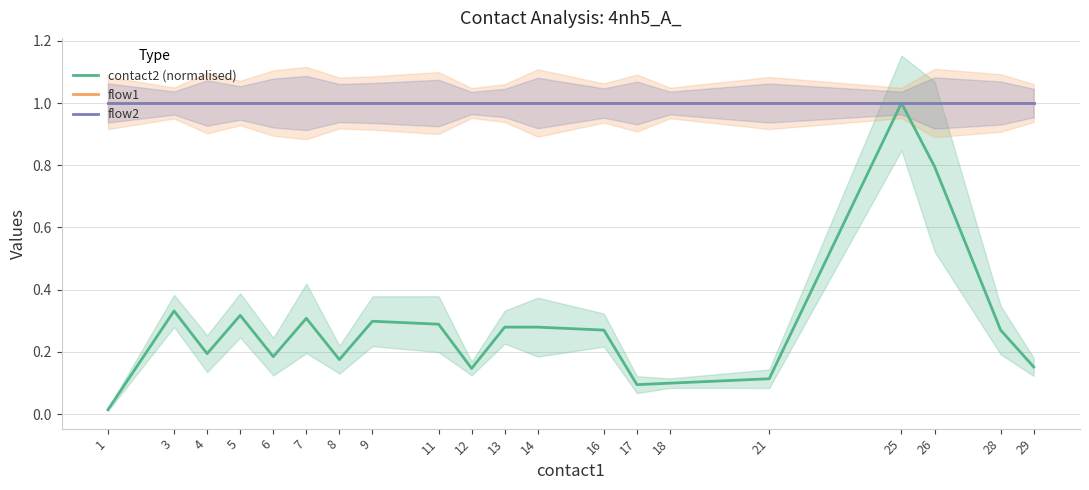

True or false: flow2 has a value of 0.4 at 25.

False